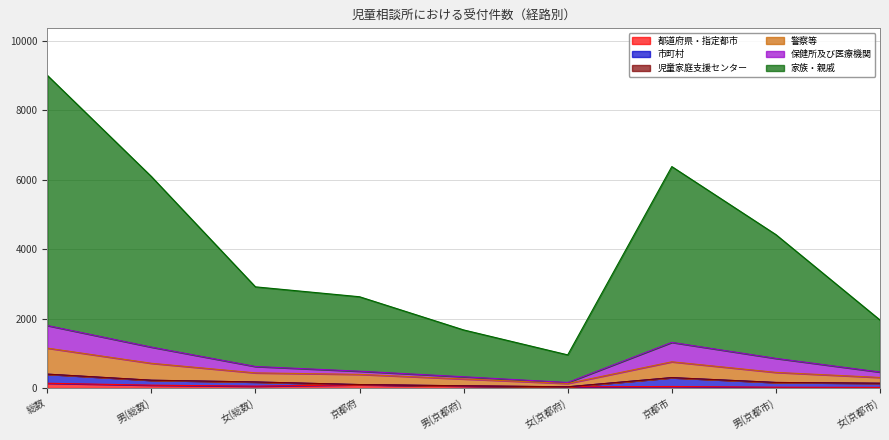

Between 女(京都市) and 女(総数), which is larger?

女(総数)